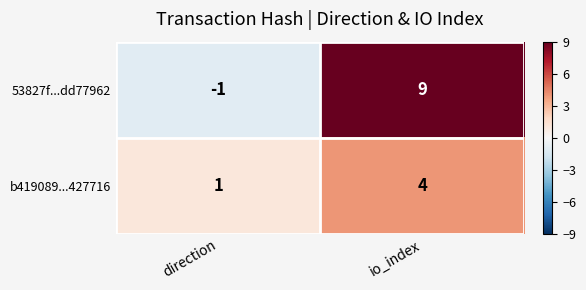

What is the average value of the 53827f...dd77962 series?

4